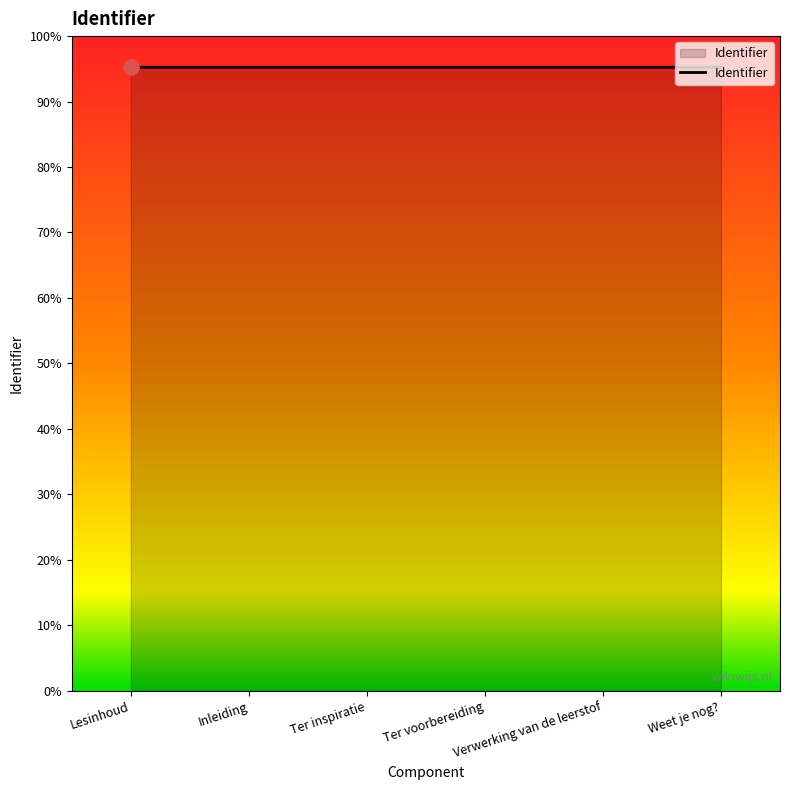

Approximately how many times larger is the value at Ter inspiratie compared to Weet je nog??

1.0